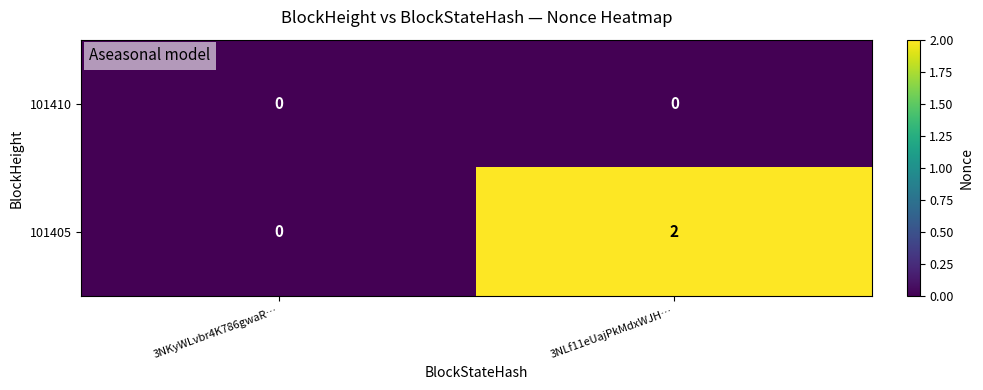

At which category is the sum across all series the highest?

3NLf11eUajPkMdxWJH…